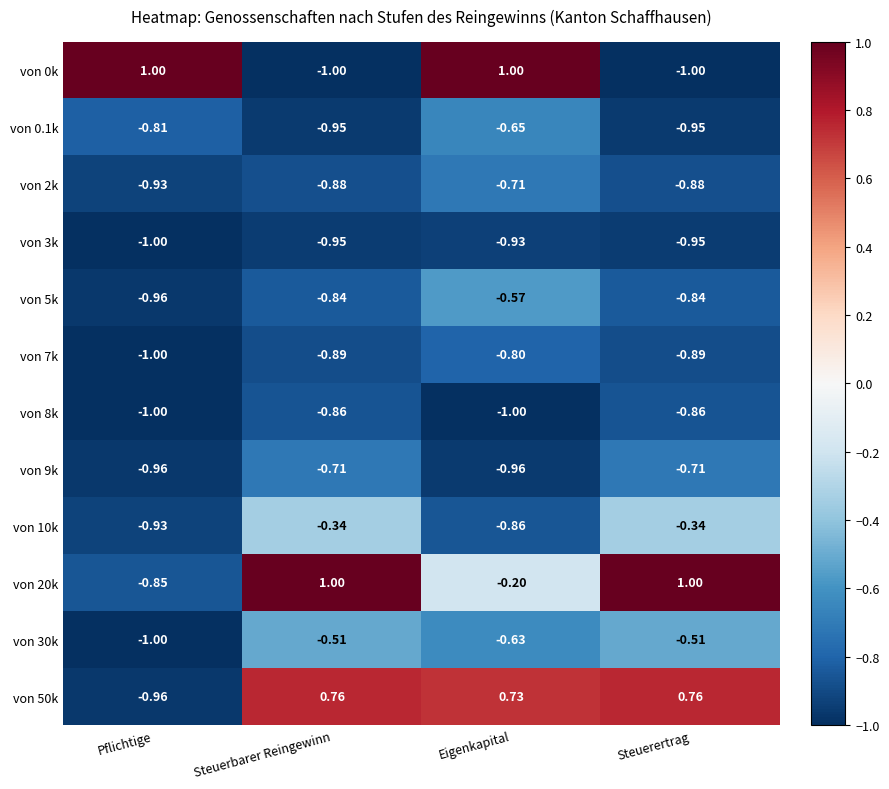

At which label does von 0.1k reach its peak?

Eigenkapital